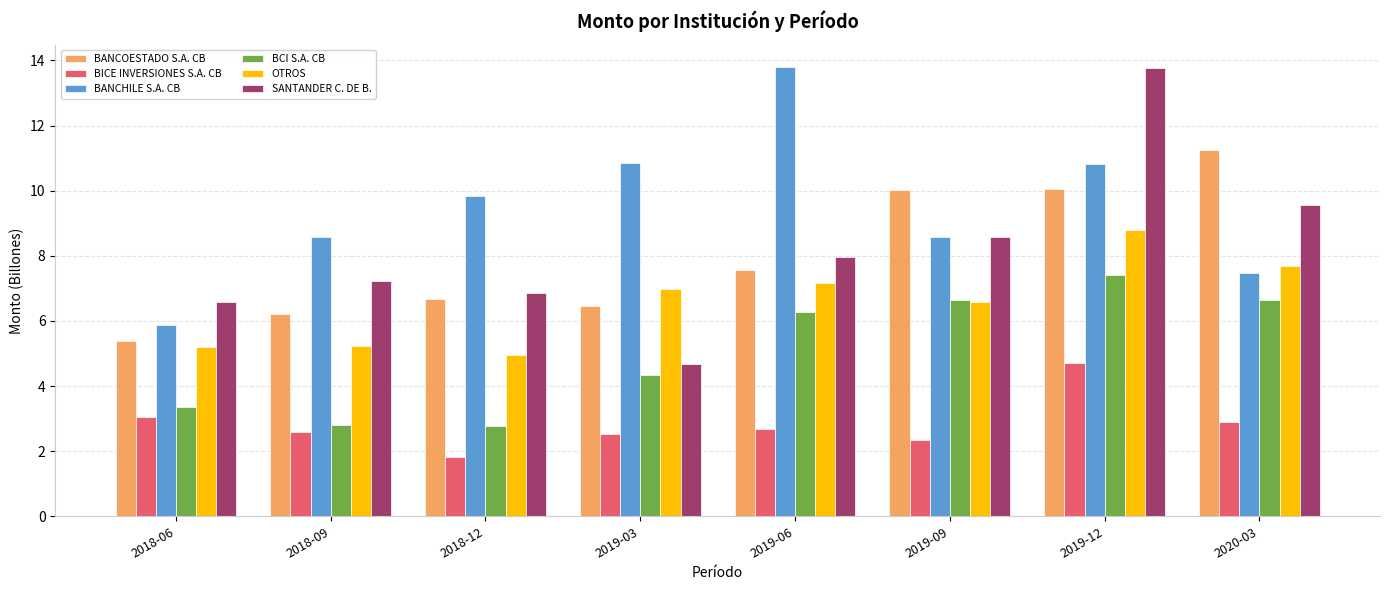

Which category has the lowest value across all series?

2018-12